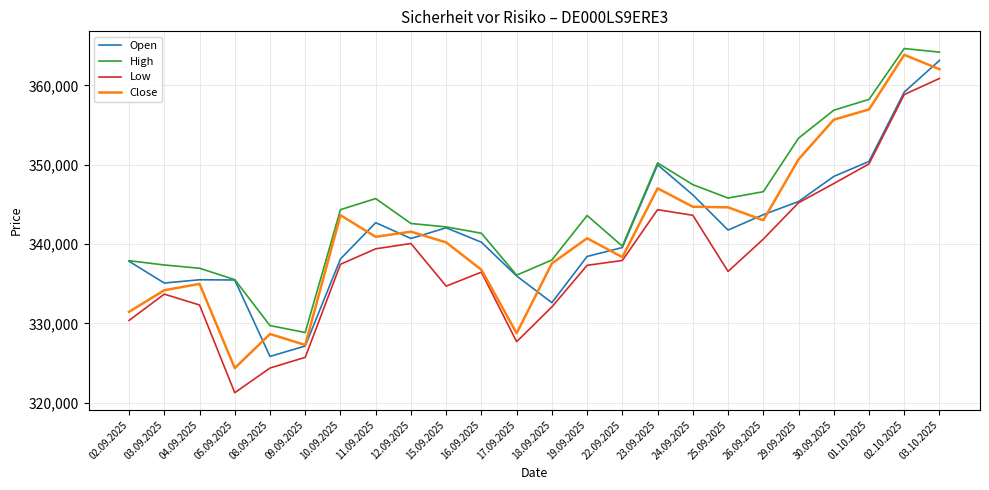

True or false: Close has a value of 334181 at 03.09.2025.

True